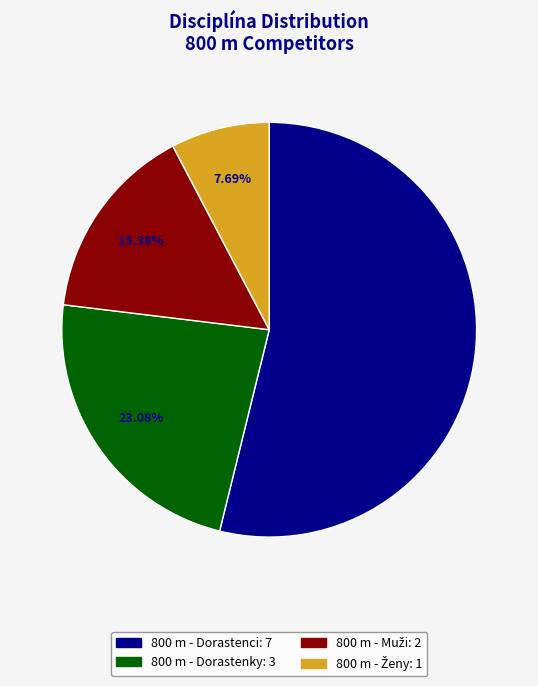

What percentage is the 800 m - Dorastenky slice, to the nearest percent?

23%